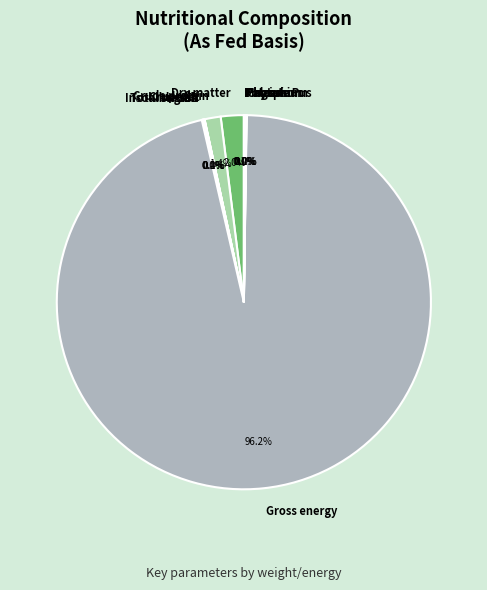

Which slice is the largest?

Gross energy